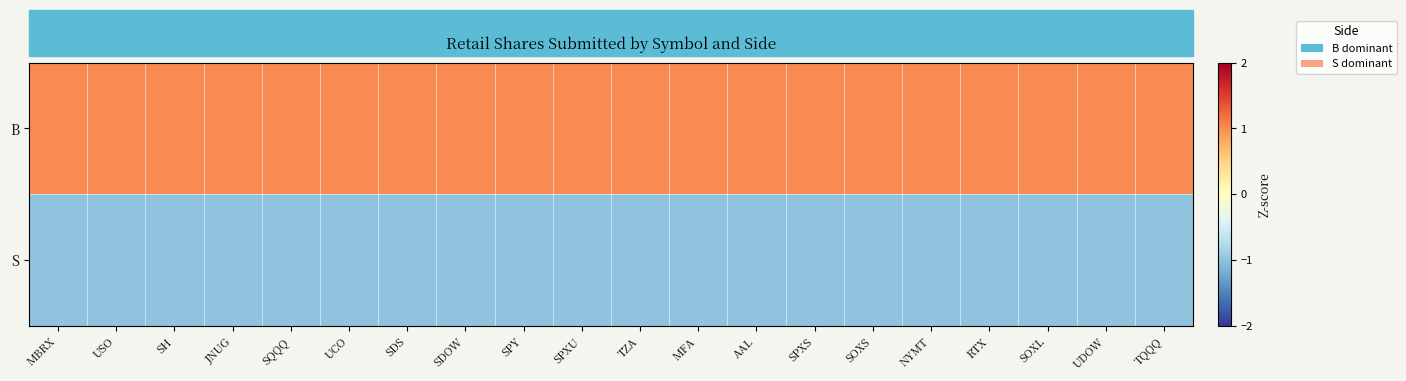

Where is S nearest to the value -1?

MBRX